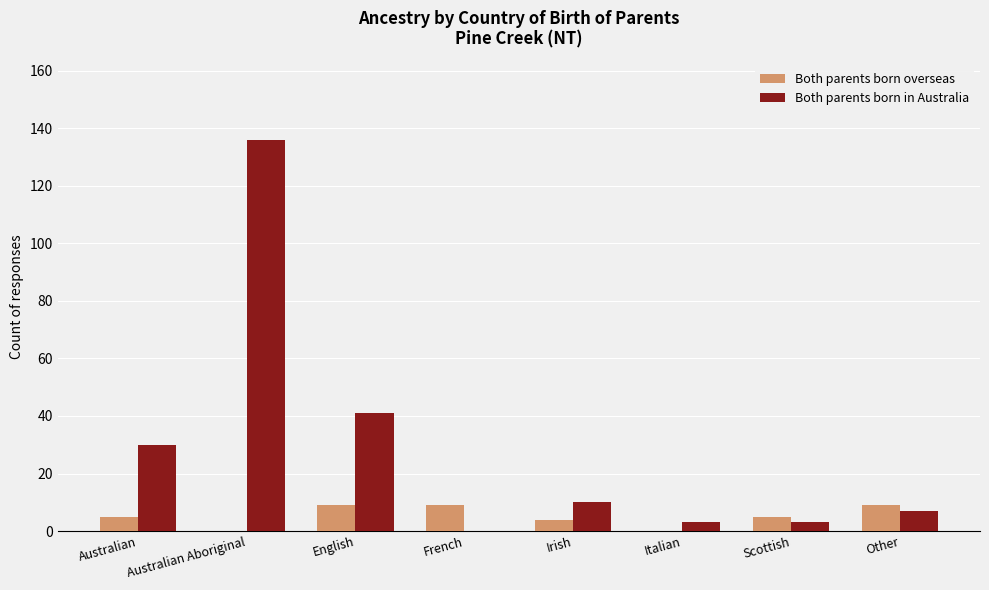

What value does the Both parents born overseas series have at English?

9